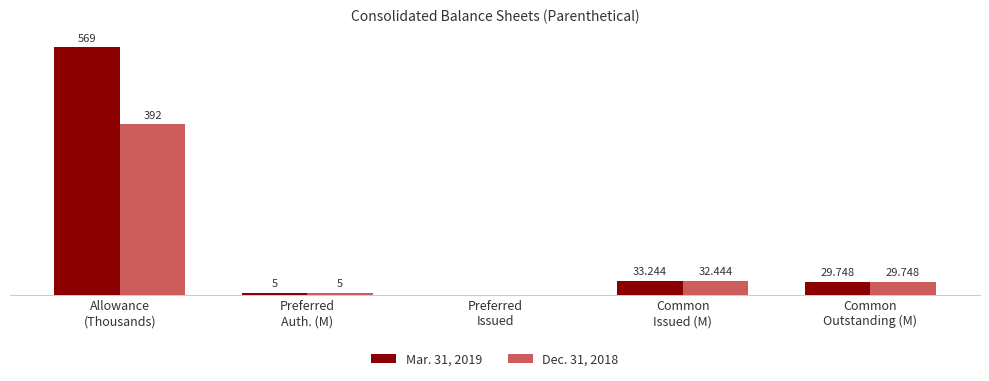

Are the bars grouped side by side (vs. stacked)?

Yes